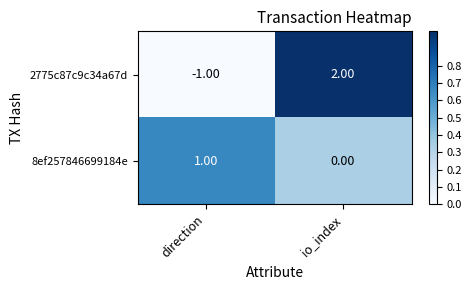

Rank the categories by 2775c87c9c34a67d value from lowest to highest.

direction, io_index